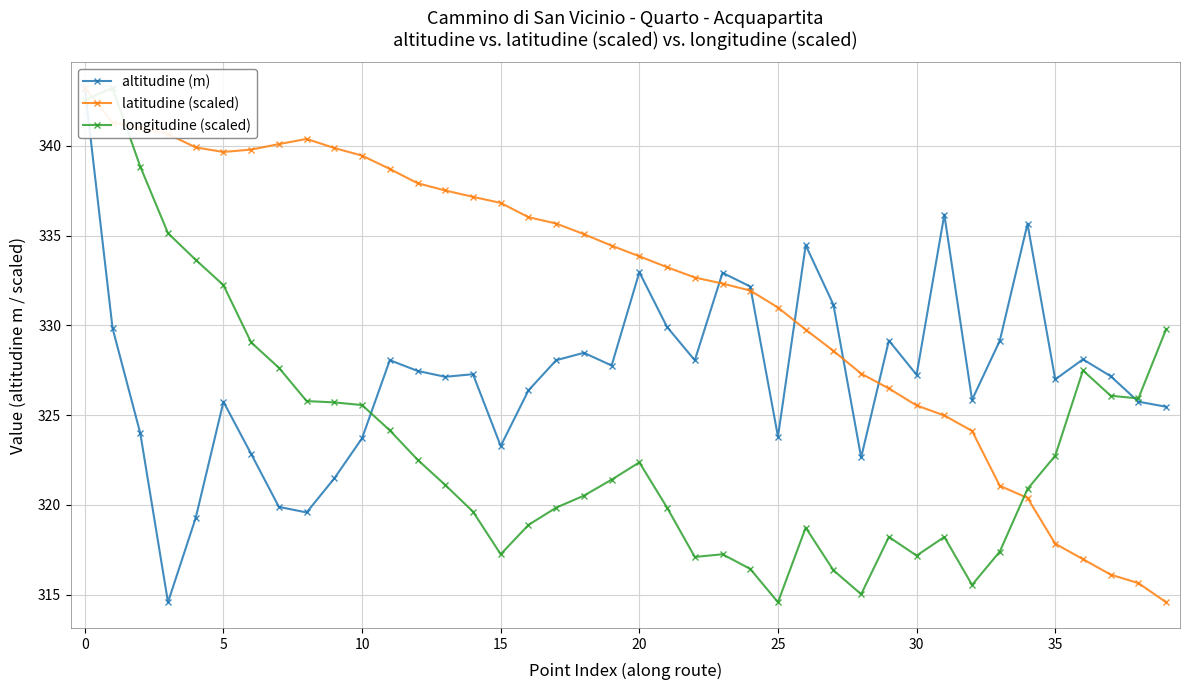

How many lines are shown in the chart?

3